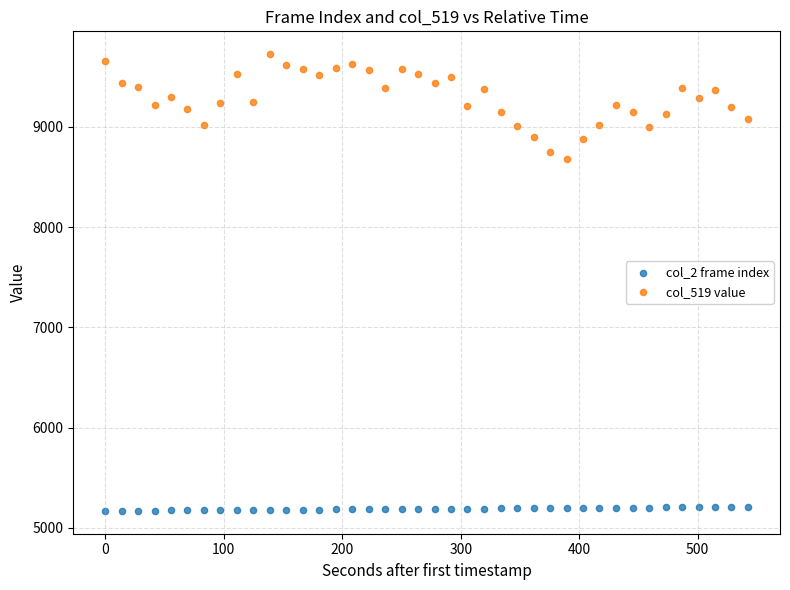

Which series has the widest spread of Y values?

col_519 value